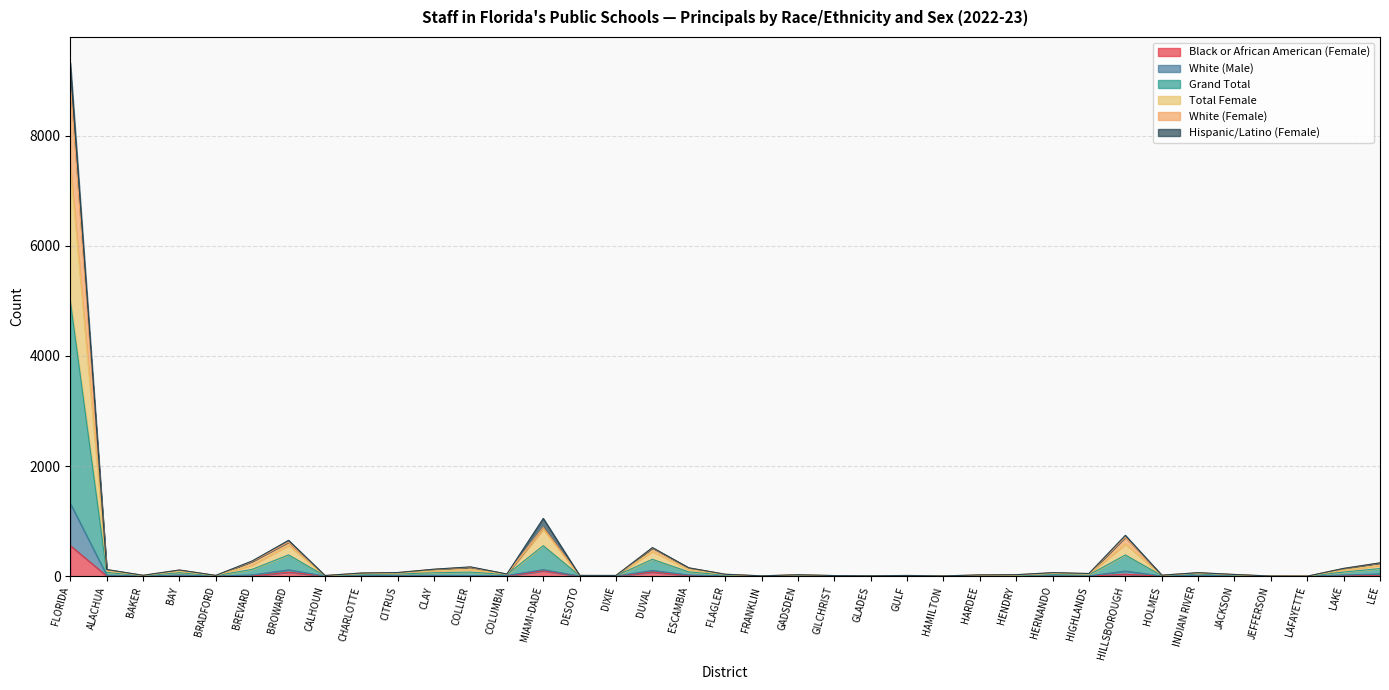

Is the value of White (Female) at COLLIER greater than the value of Grand Total at GULF?

Yes